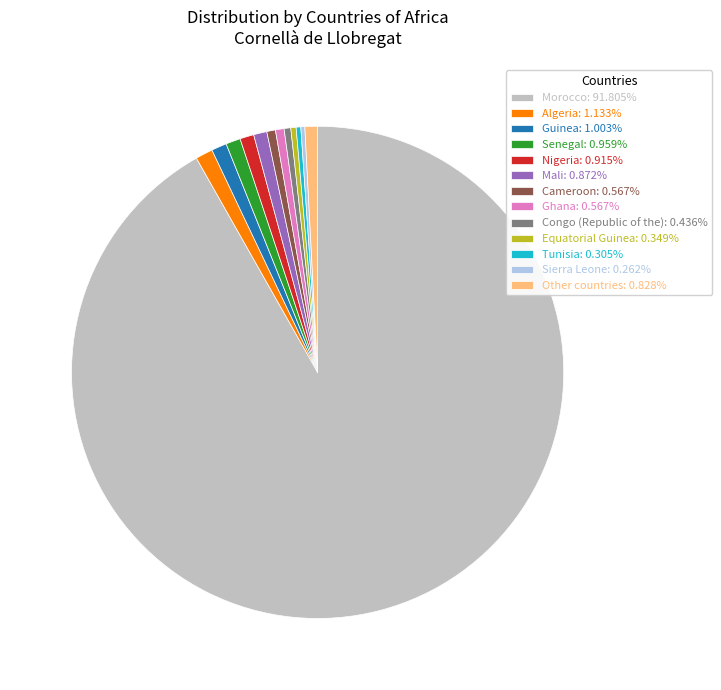

Does any single category account for the majority?

Yes